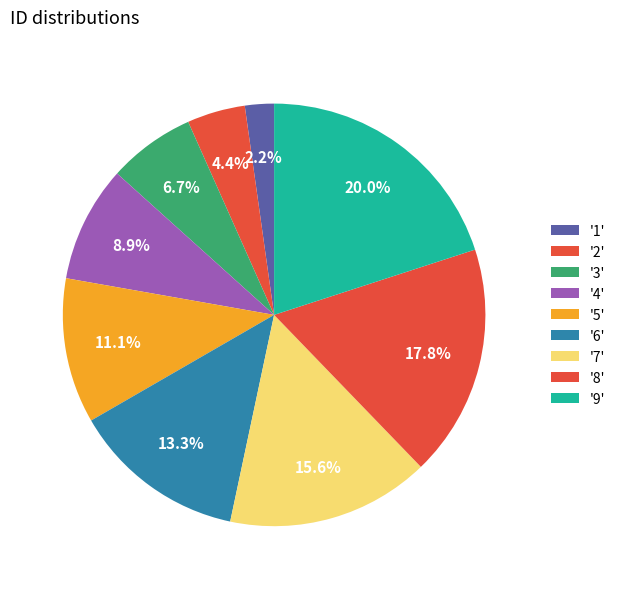

What is the largest slice in the pie chart?

9